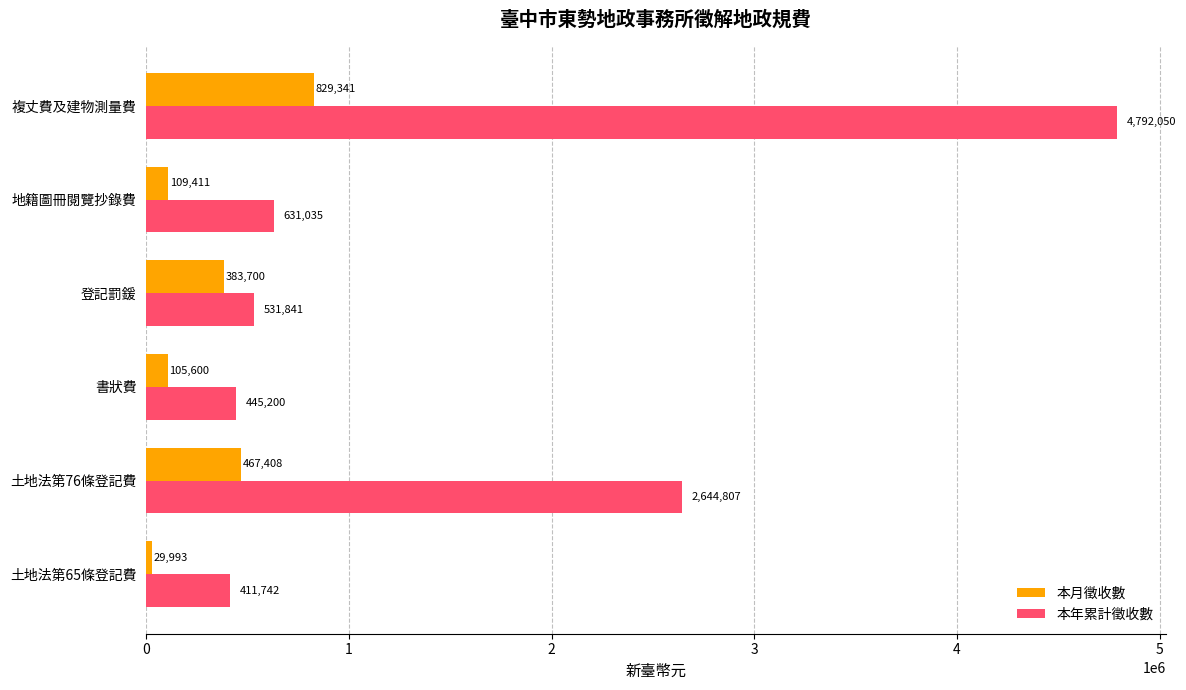

Is it true that 本月徵收數 equals 467408 at 土地法第76條登記費?

True